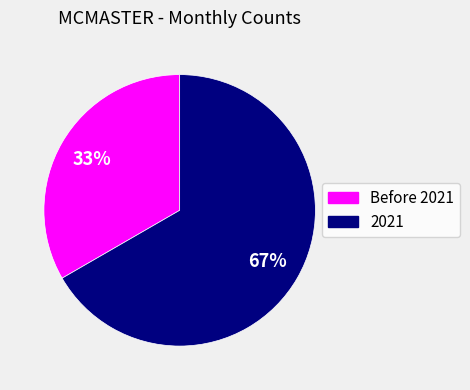

To the nearest percent, what is the average slice percentage?

50%